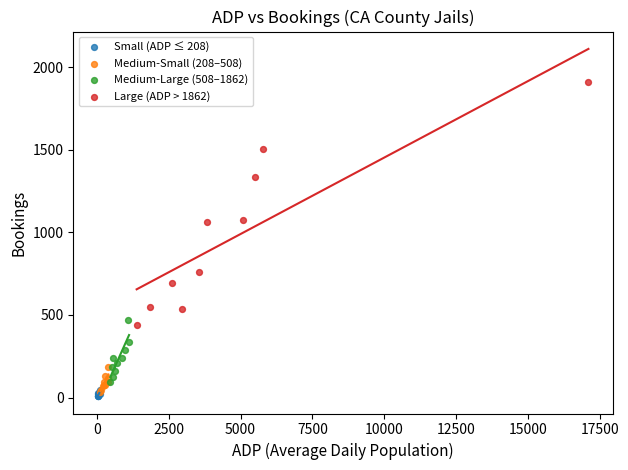

What are all the series names shown in the legend?

Small (ADP ≤ 208), Medium-Small (208–508), Medium-Large (508–1862), Large (ADP > 1862)